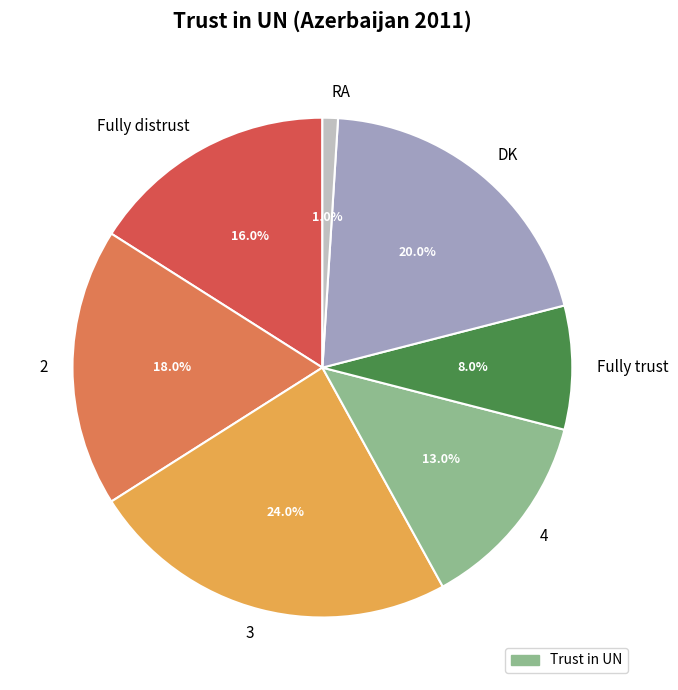

Is RA the majority of the pie?

No